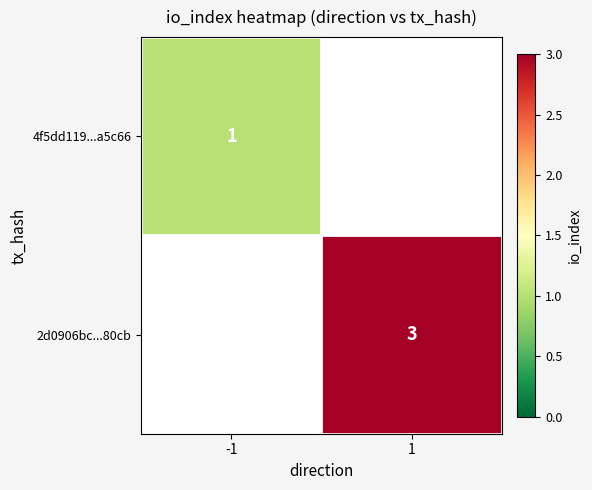

What is the minimum value shown in the chart?

1.0